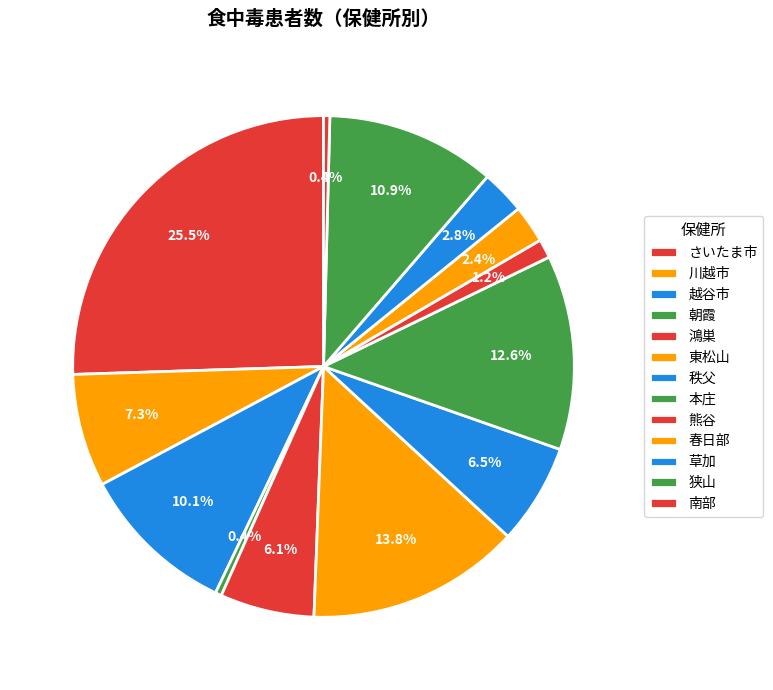

Rank the categories by value from highest to lowest.

さいたま市, 東松山, 本庄, 狭山, 越谷市, 川越市, 秩父, 鴻巣, 草加, 春日部, 熊谷, 朝霞, 南部